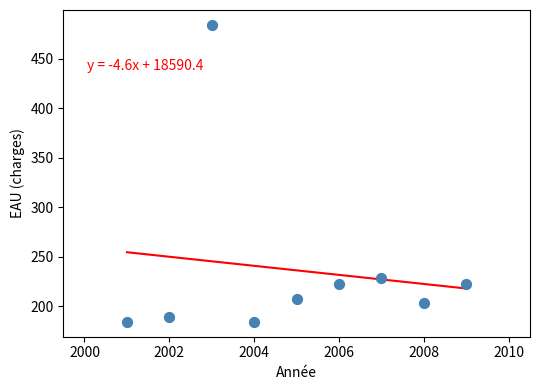

What is the average Y value?

236.1